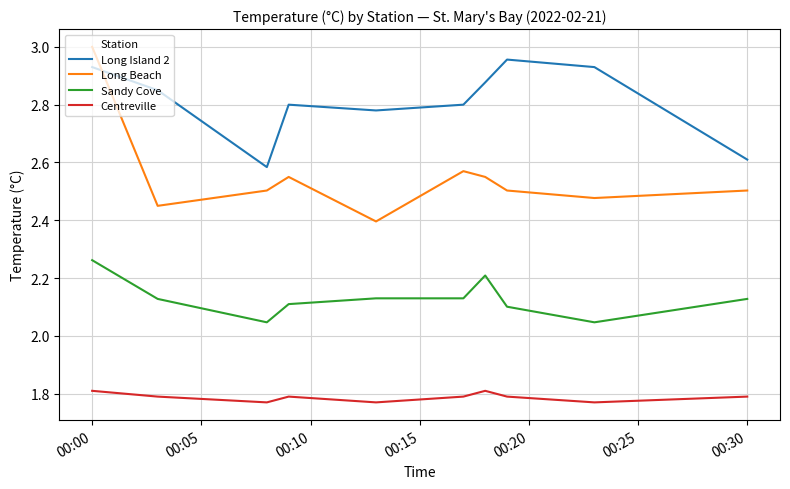

True or false: Centreville and Sandy Cove intersect in this chart.

False